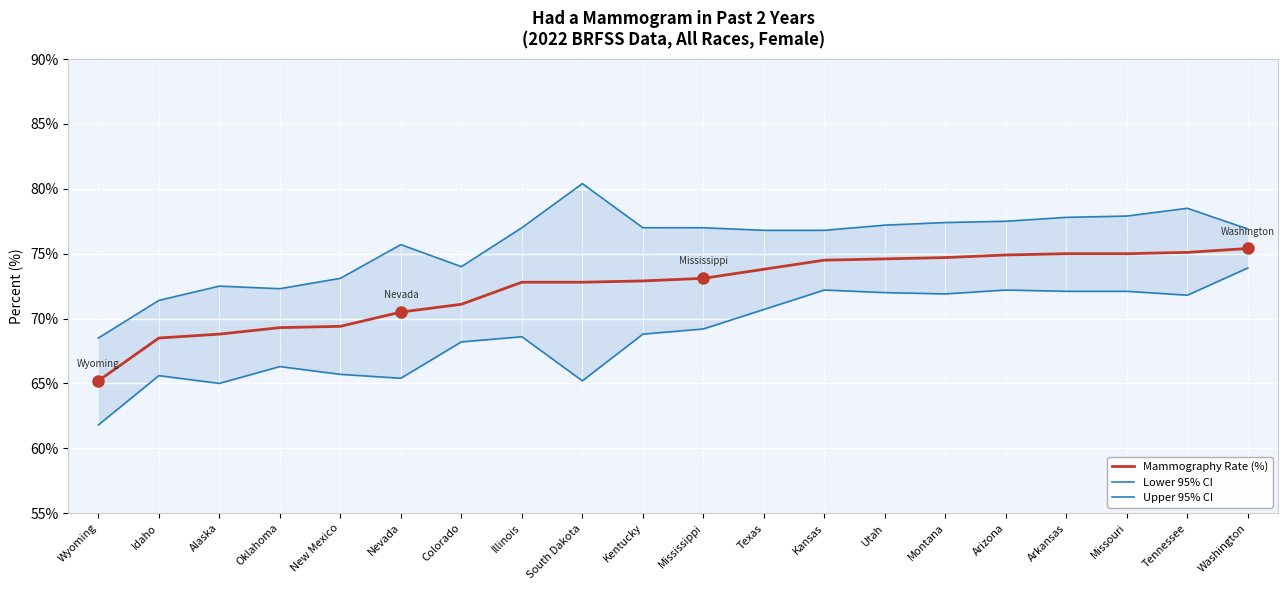

What is the minimum value shown in the chart?

61.8